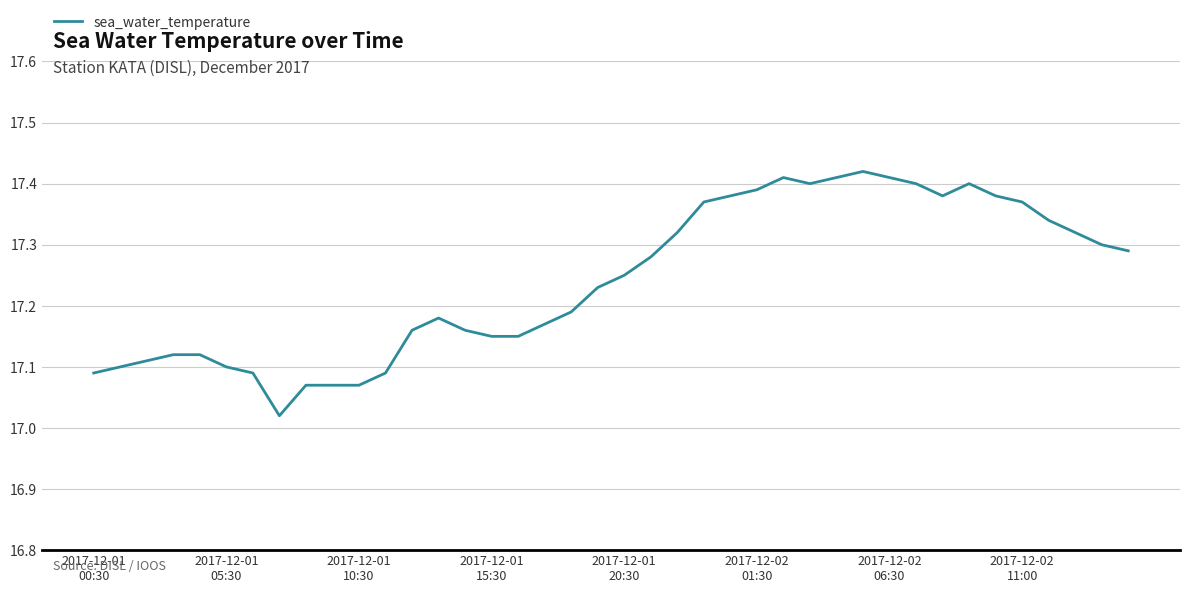

What is the difference between the maximum and minimum values?

0.4